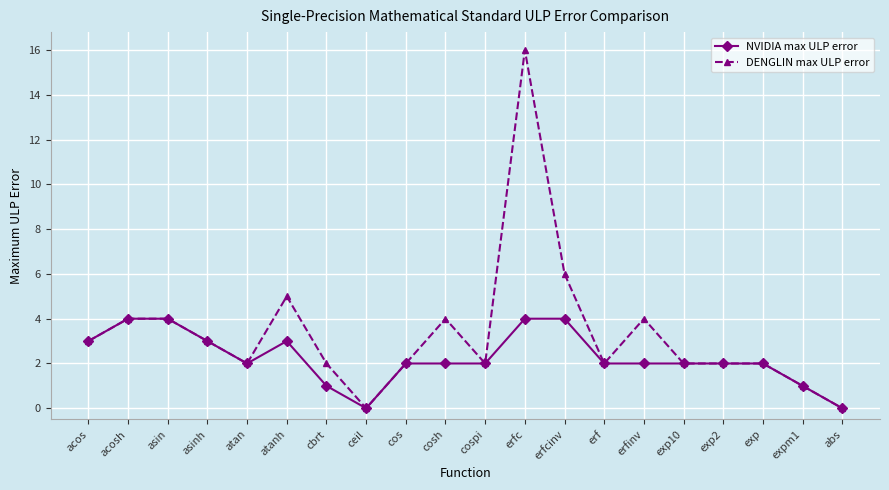

What is the total value across all series at erfinv?

6